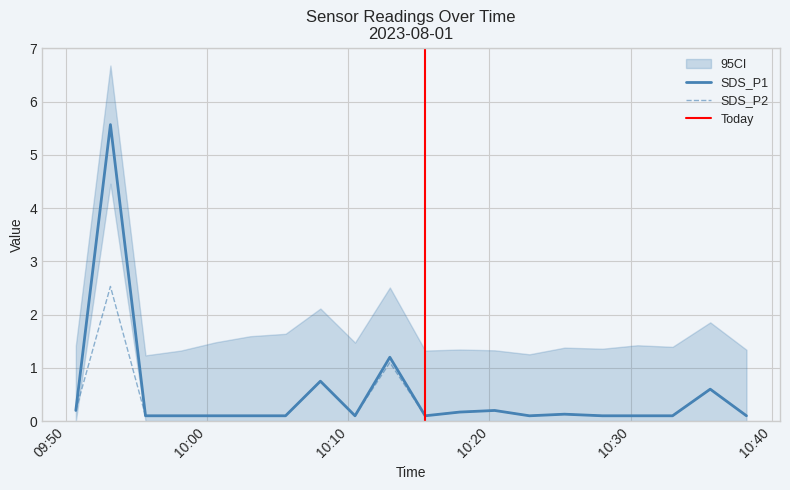

True or false: SDS_P2 has a value of 0.2 at 2023/08/01 10:28:00.

False